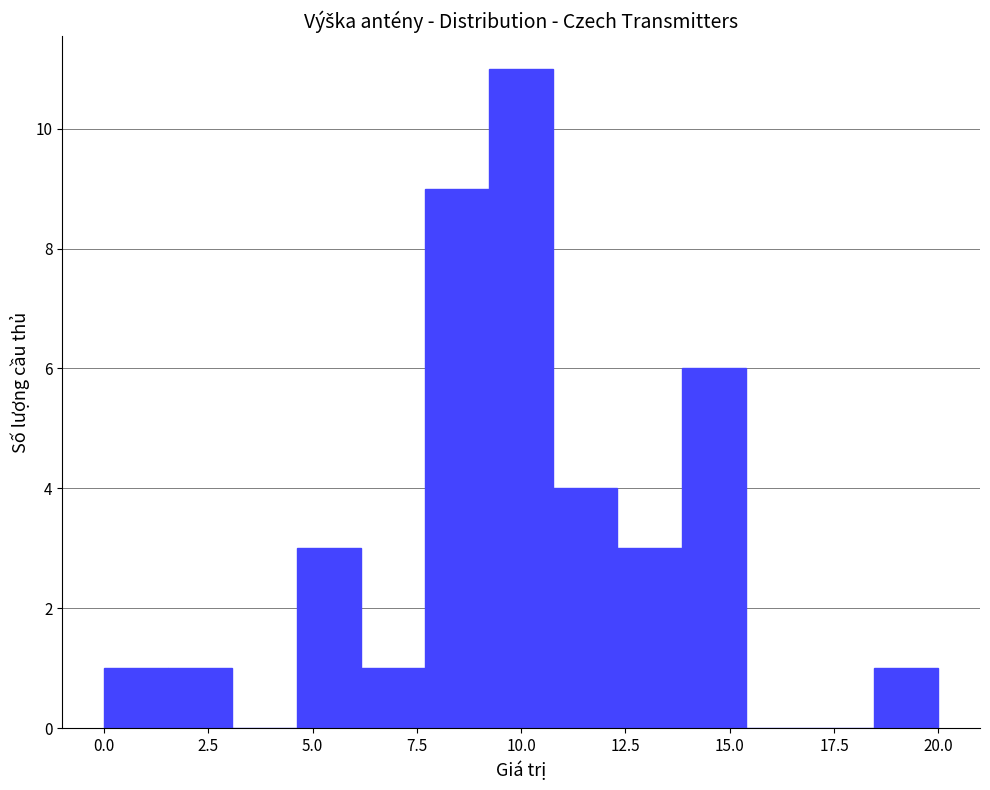

Read against the x-axis, roughly where is the centre of the tallest bar?

10.0